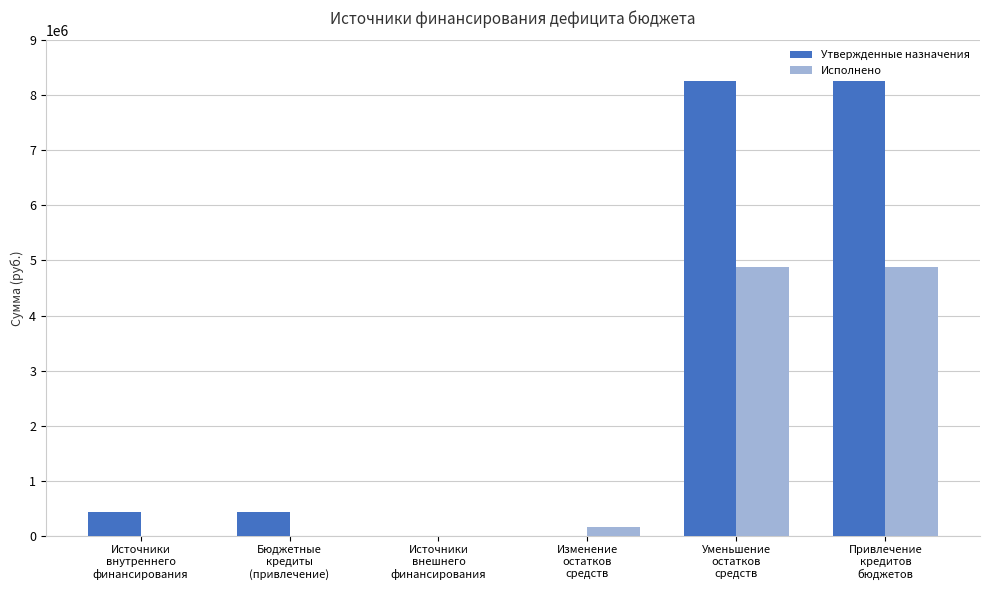

What is the sum of all Утвержденные назначения values?

17356822.0